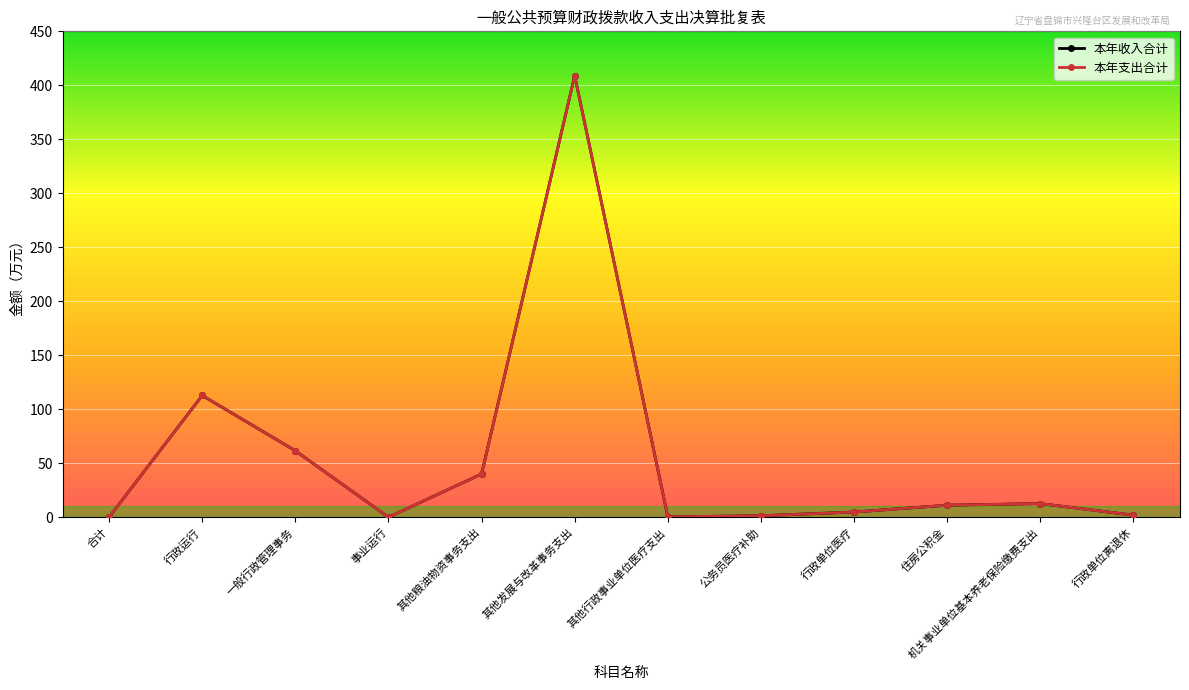

Reading left to right, transcribe all the data shown in this chart.

本年收入合计: 0.0	112.7	61.5	0.0	40.0	408.9	0.3	1.3	4.8	11.1	12.6	1.9
本年支出合计: 0.0	112.7	61.5	0.0	40.0	408.9	0.3	1.3	4.8	11.1	12.6	1.9